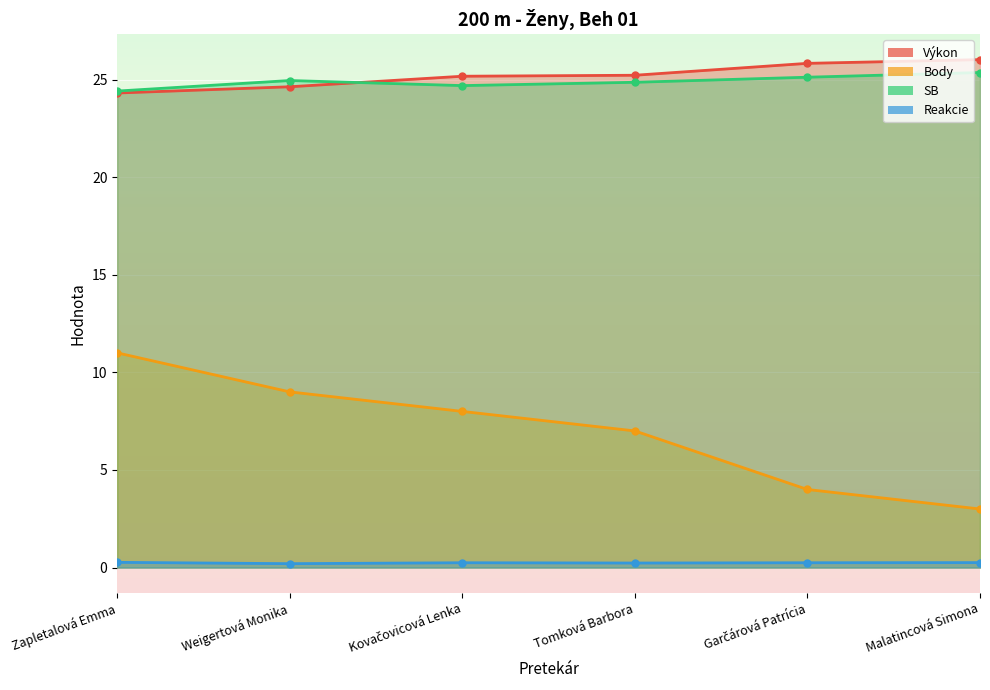

What is the sum of all SB values?

149.4